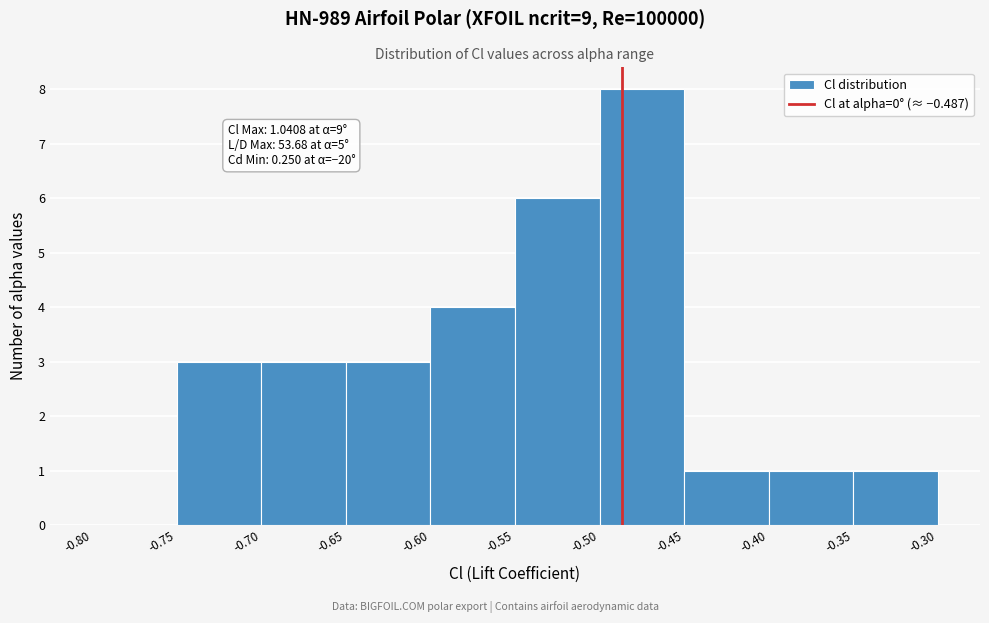

Which range on the x-axis has the tallest bar?

-0.50 to -0.45